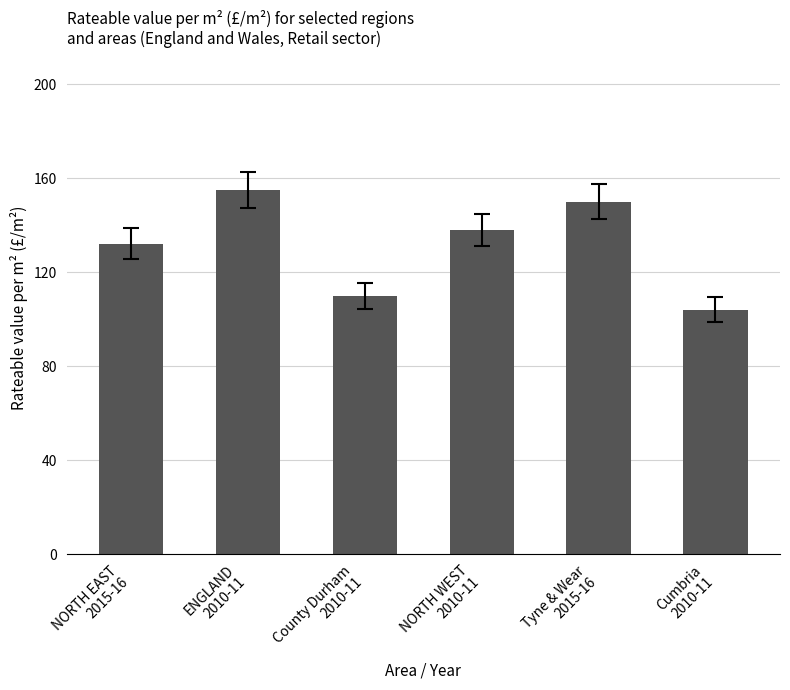

What is the difference between the values at County Durham
2010-11 and NORTH WEST
2010-11?

28